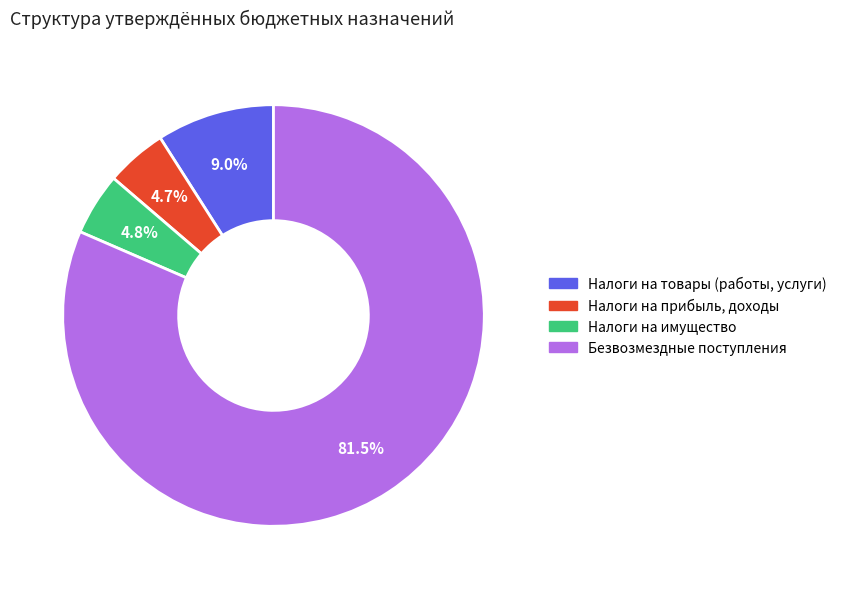

Is there any slice that represents more than half of the pie?

Yes